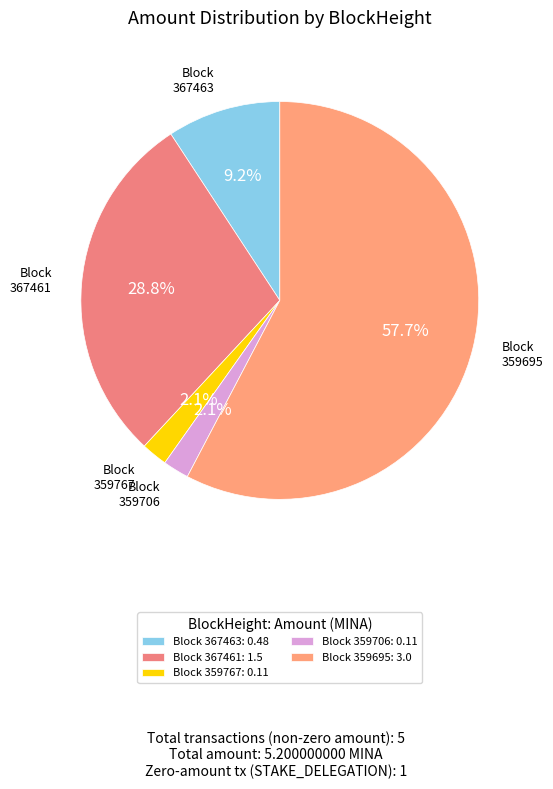

How many slices are in this pie chart?

5